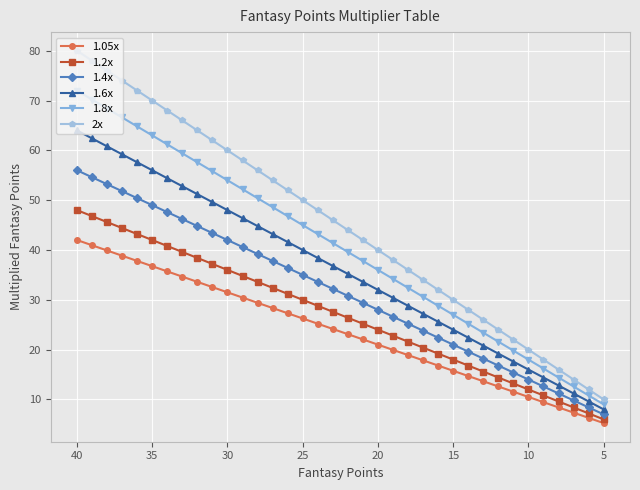

True or false: 1.2x and 1.05x cross at least once.

False